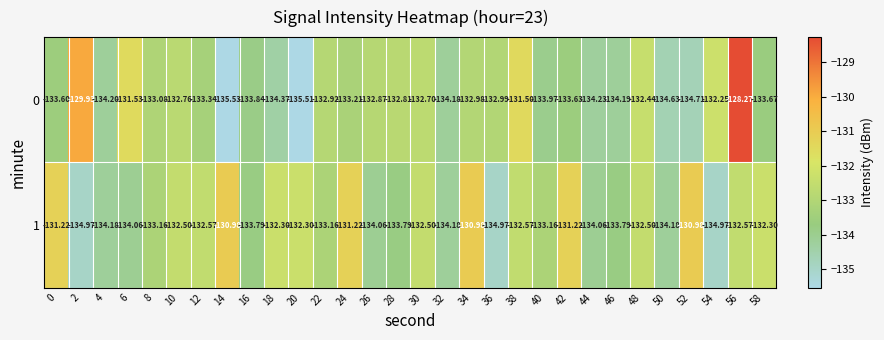

Is the value of 0 at 12 greater than the value of 1 at 16?

Yes